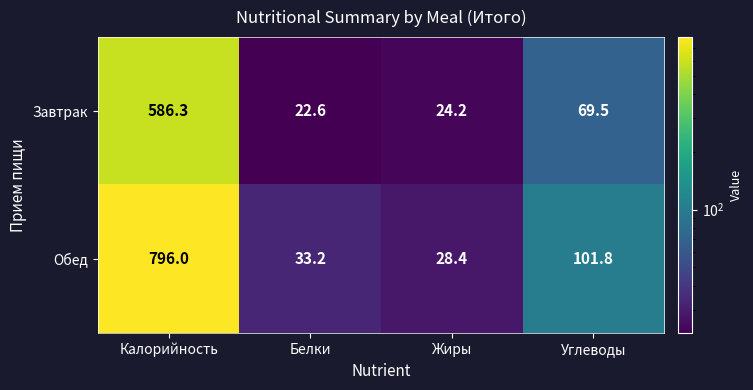

What is the minimum value shown in the chart?

22.6